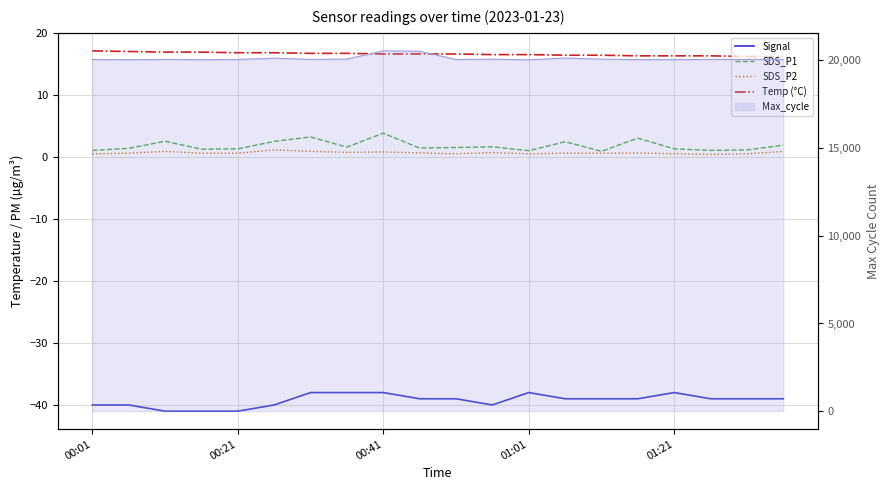

Which series has the largest total across all categories?

Temp (°C)